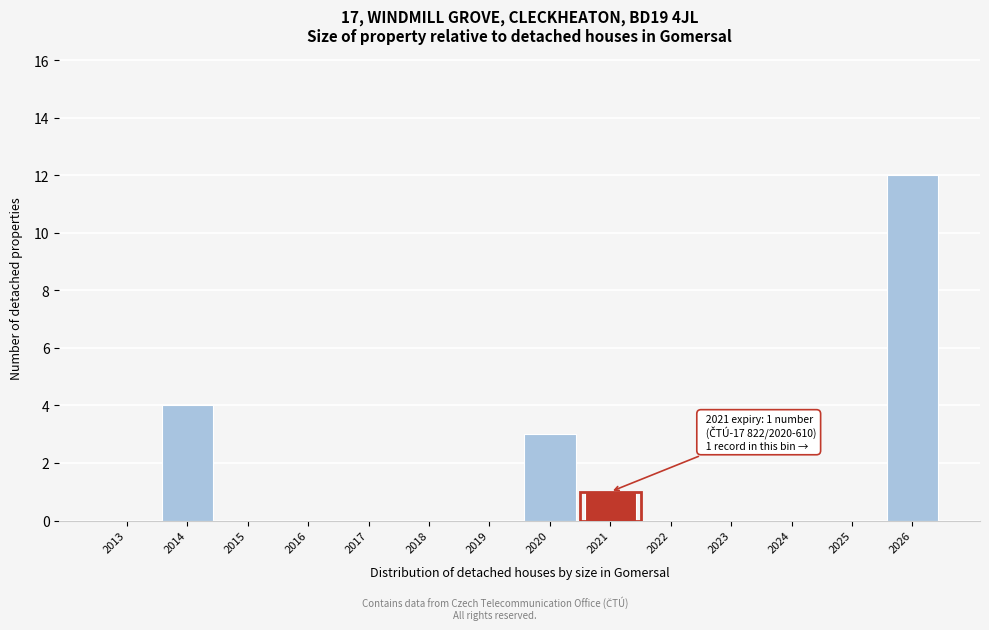

Reading right to left, transcribe all the data shown in this chart.

2026=12	2025=0	2024=0	2023=0	2022=0	2021=1	2020=3	2019=0	2018=0	2017=0	2016=0	2015=0	2014=4	2013=0